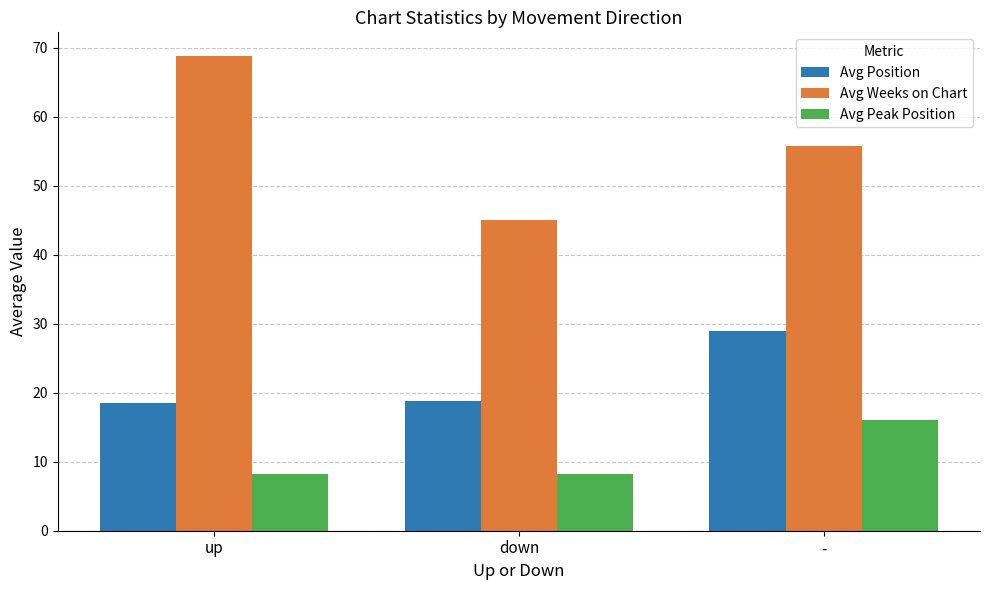

At -, list the series in order from largest to smallest.

Avg Weeks on Chart, Avg Position, Avg Peak Position